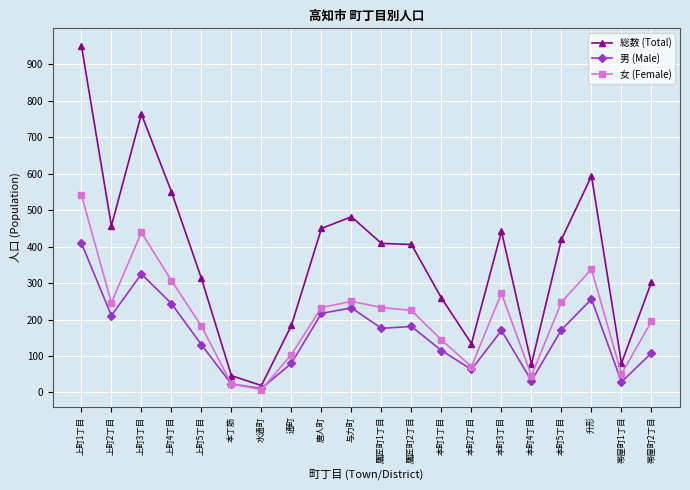

What is the difference between the maximum and minimum values in the 総数 (Total) series?

933